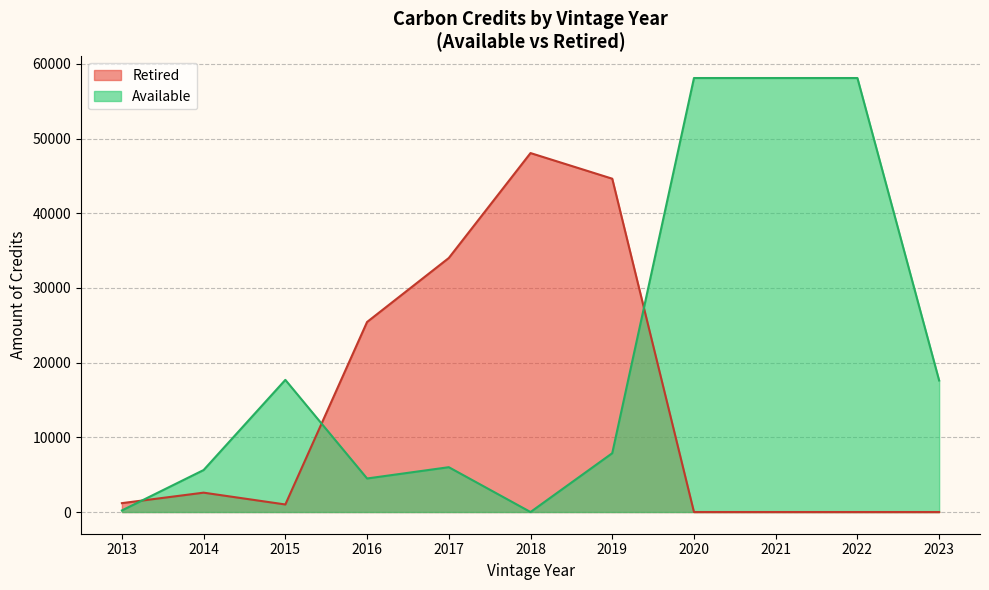

What is the spread (max minus min) of values at 2016?

20950